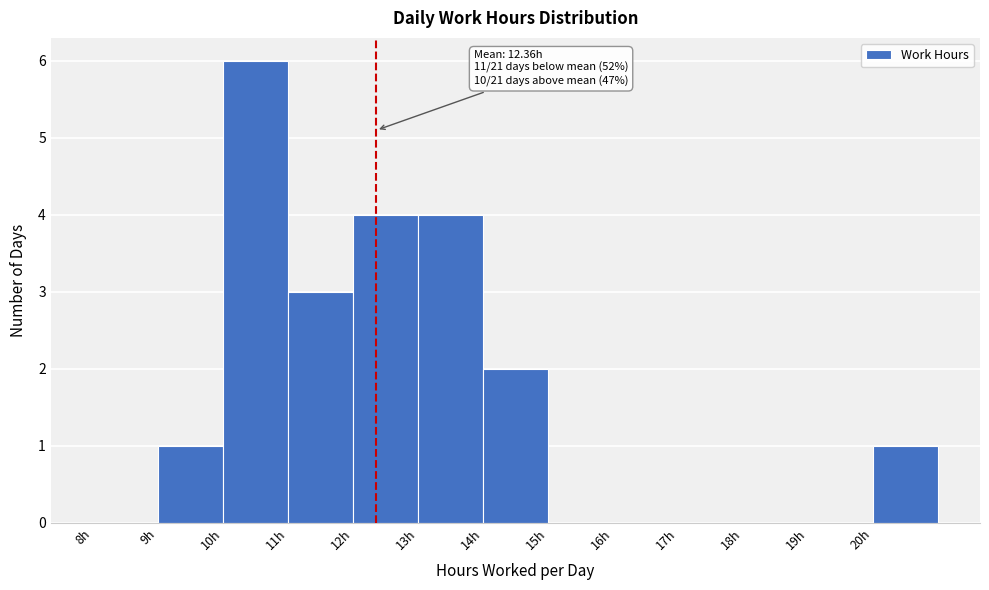

Over which range of the x-axis is the bar tallest?

10 to 11